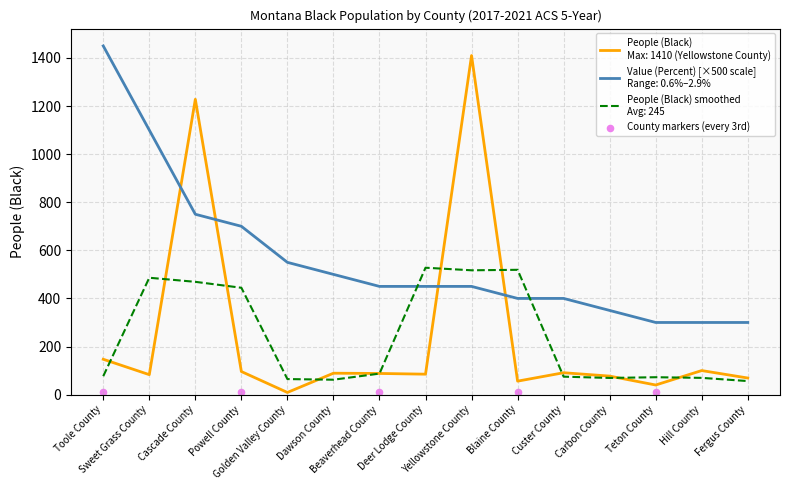

Is the value of Value (Percent) at Toole County greater than the value of People (Black) at Sweet Grass County?

Yes